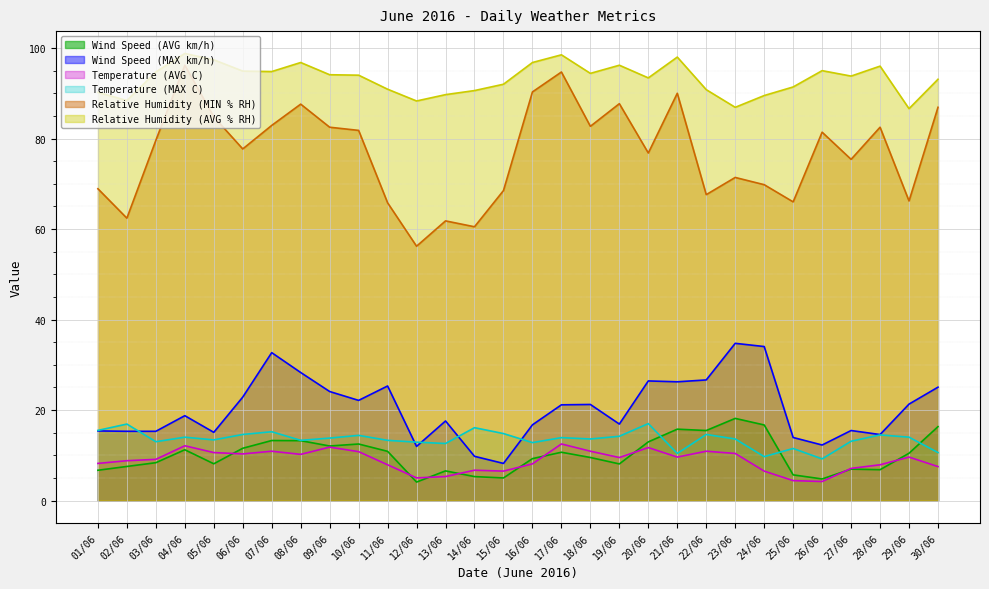

How many intersections are there between Temperature (MAX C) and Wind Speed (AVG km/h)?

3